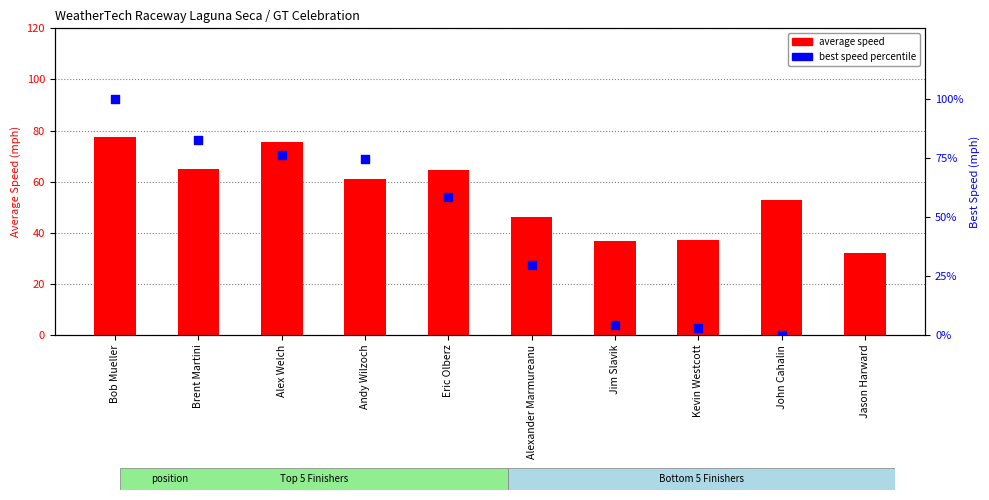

Is the value of best speed percentile at John Cahalin greater than the value of average speed at Kevin Westcott?

No